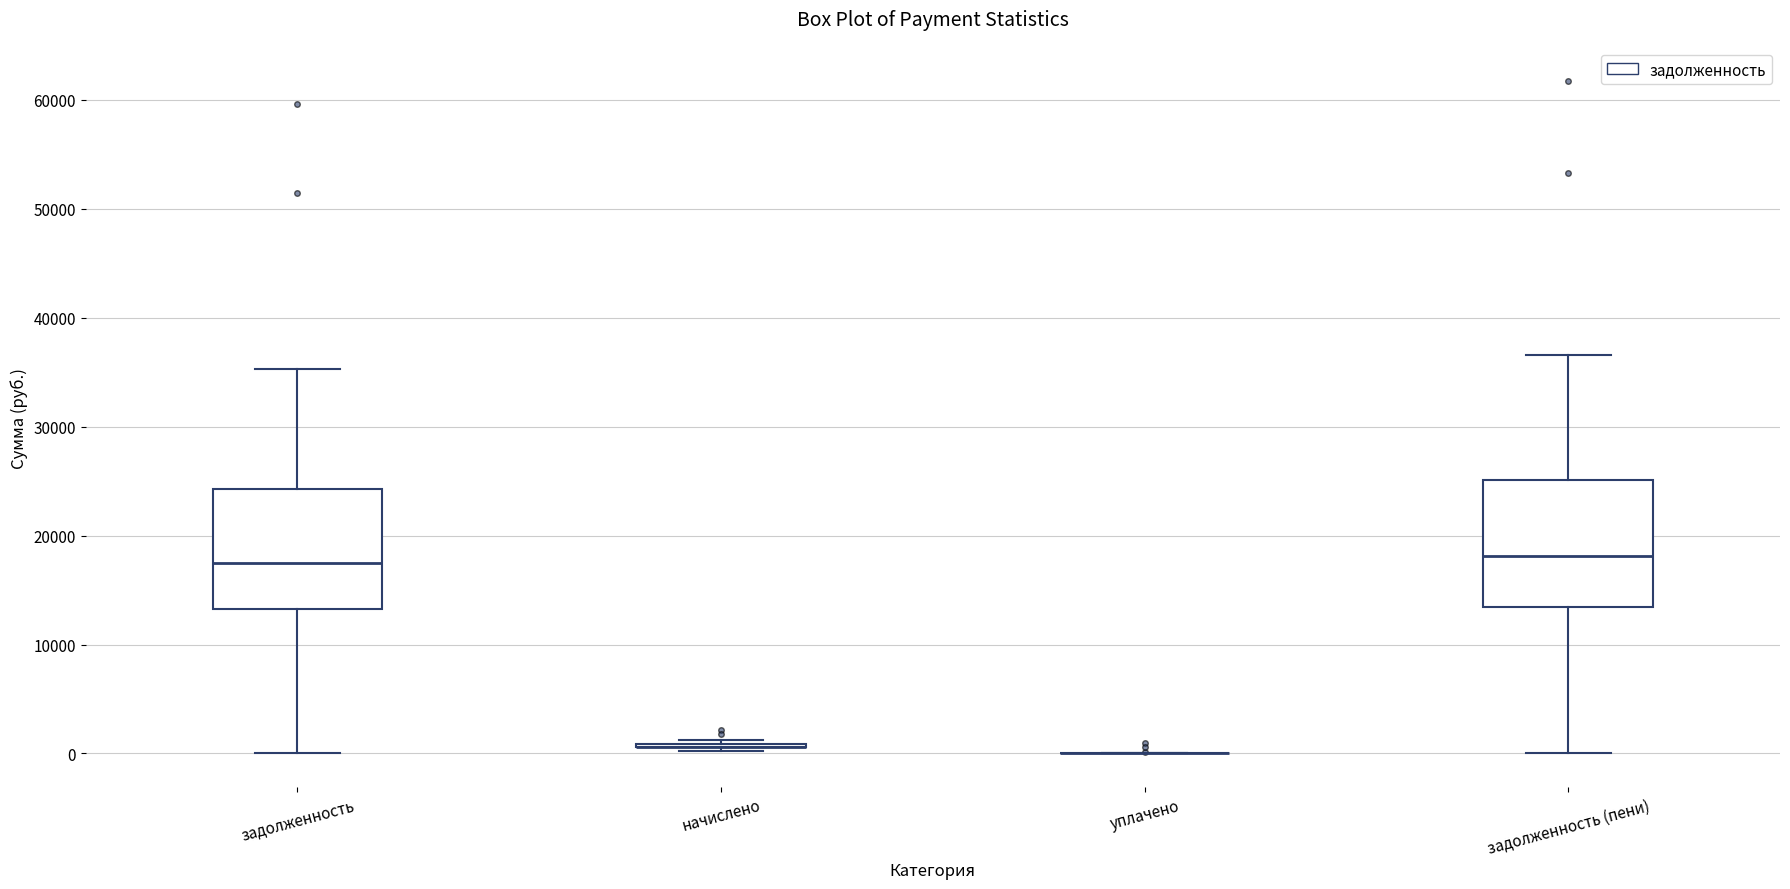

Where does the lower whisker of the box for задолженность end on the y-axis? The values are not printed on the chart, so give them approximately, as read against the axis.

0